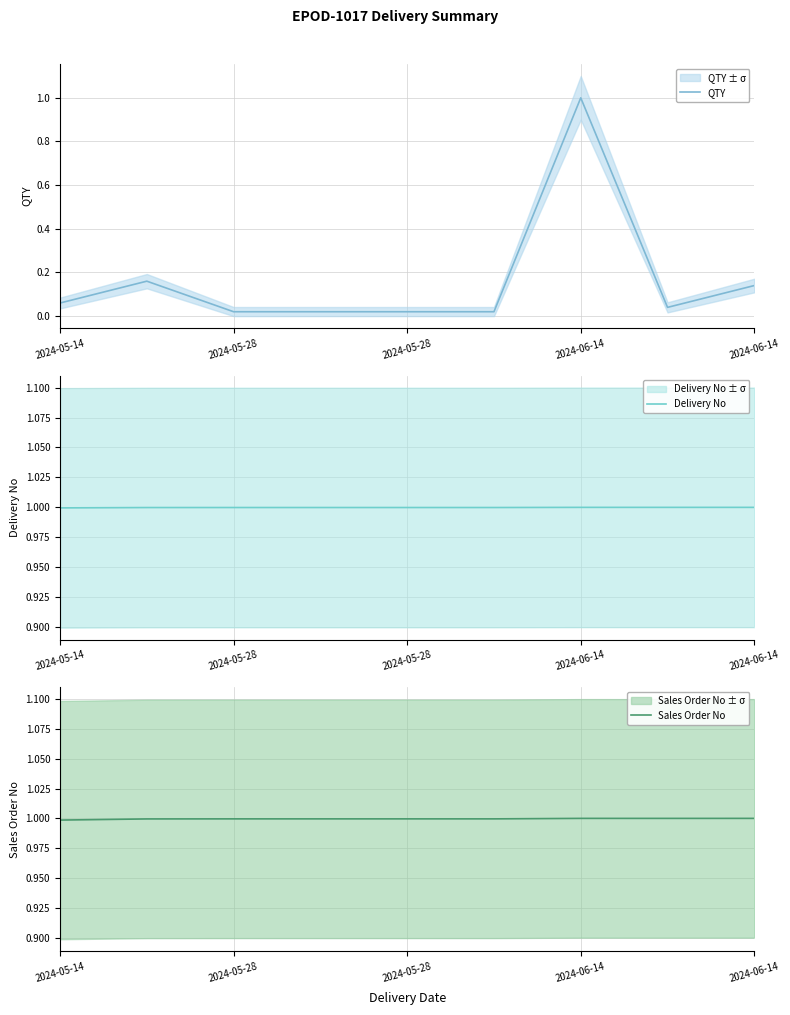

In Sales Order No, how many points are higher than both neighbors (excluding endpoints)?

3